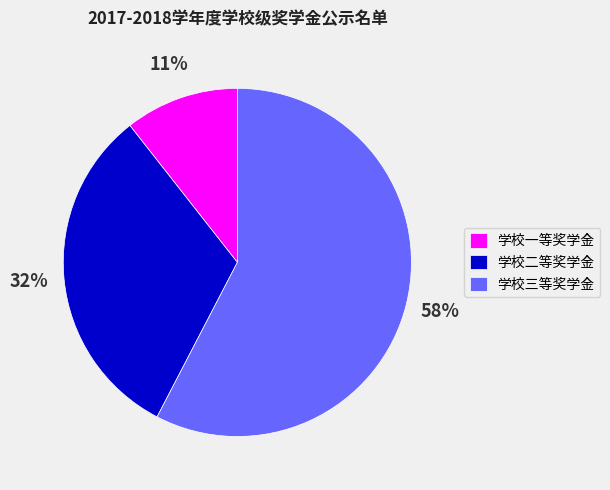

Approximately how many times larger is the value at 学校三等奖学金 compared to 学校二等奖学金?

1.8